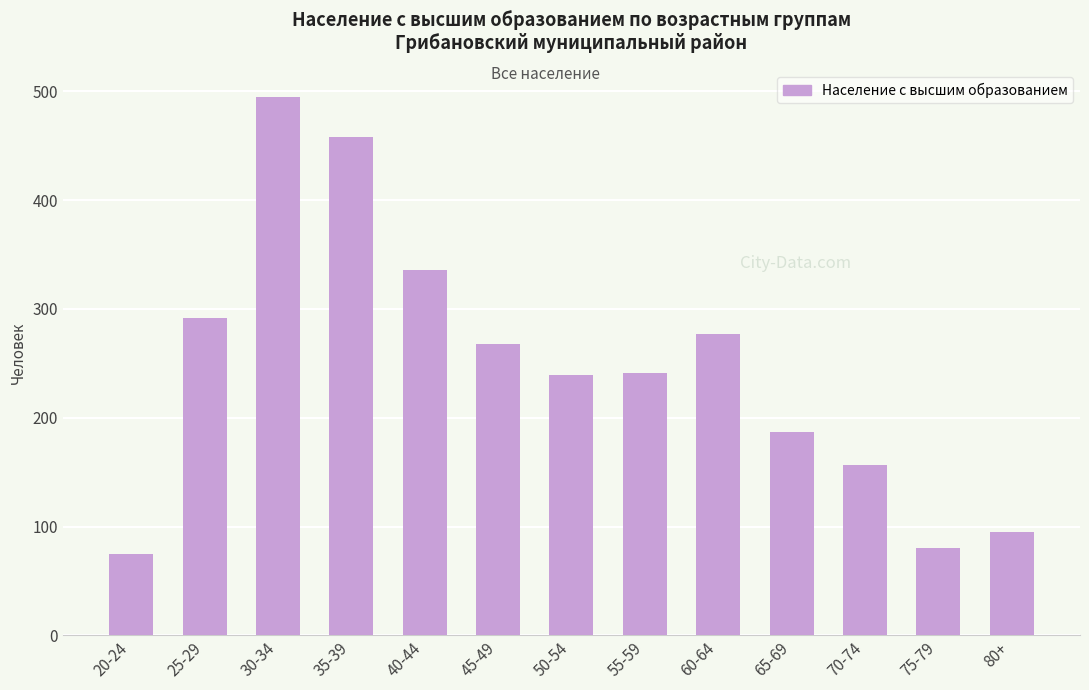

What is the change in value from 25-29 to 75-79?

-212